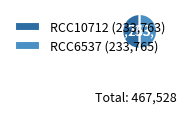

Is it true that RCC6537 is 50% of the pie?

True